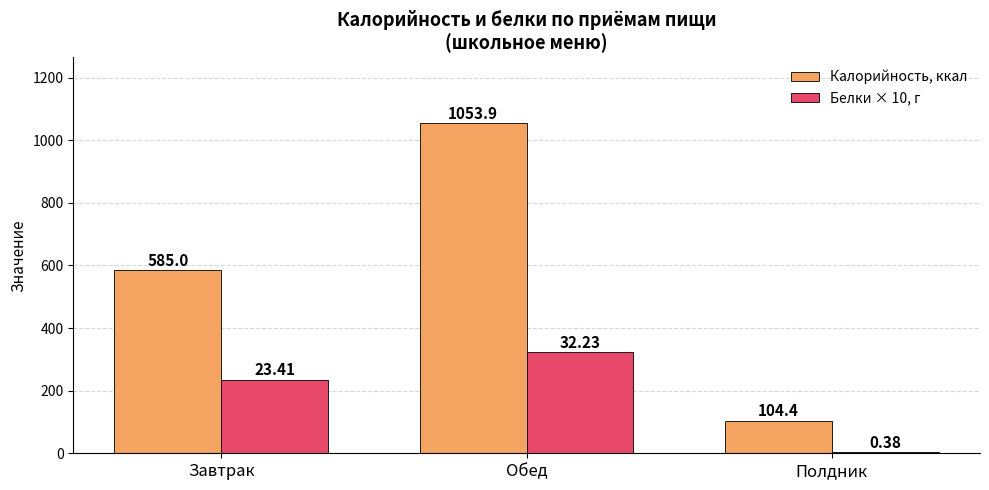

List the labels in order of Белки × 10, г value, smallest first.

Полдник, Завтрак, Обед